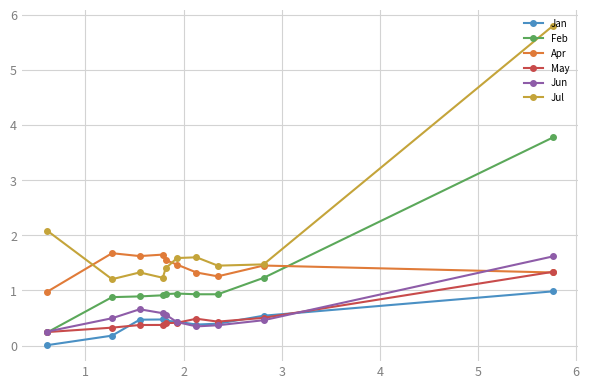

Which series has the largest range (max minus min)?

Jul